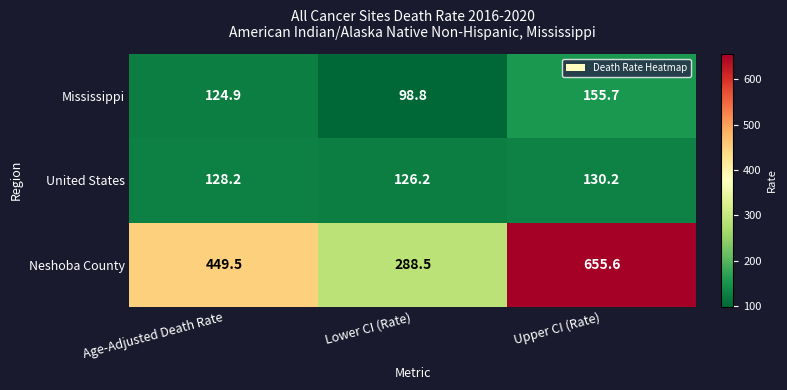

List the labels in order of Neshoba County value, smallest first.

Lower CI (Rate), Age-Adjusted Death Rate, Upper CI (Rate)